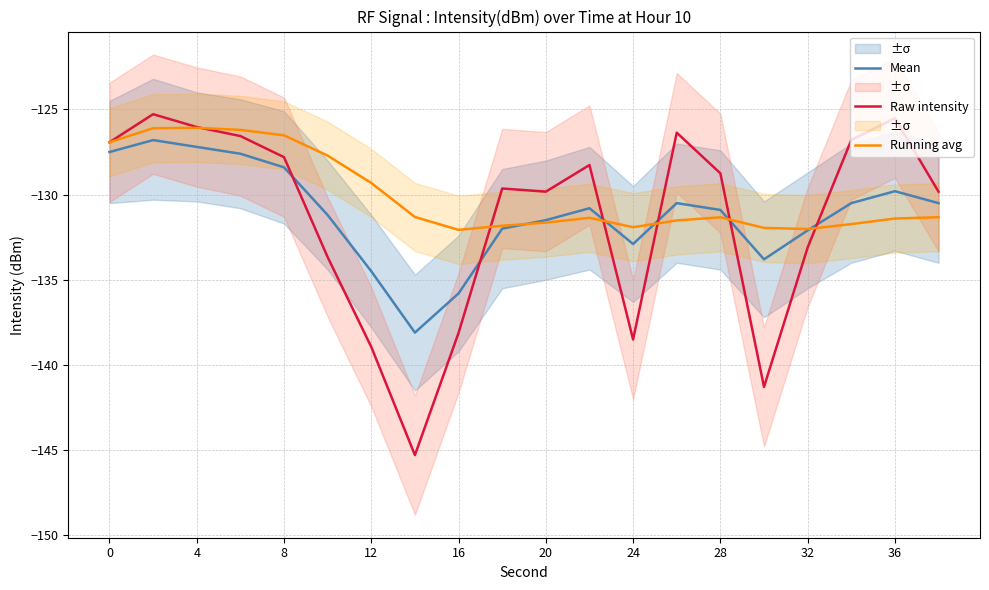

What is the lowest value of the Raw intensity series?

-145.3